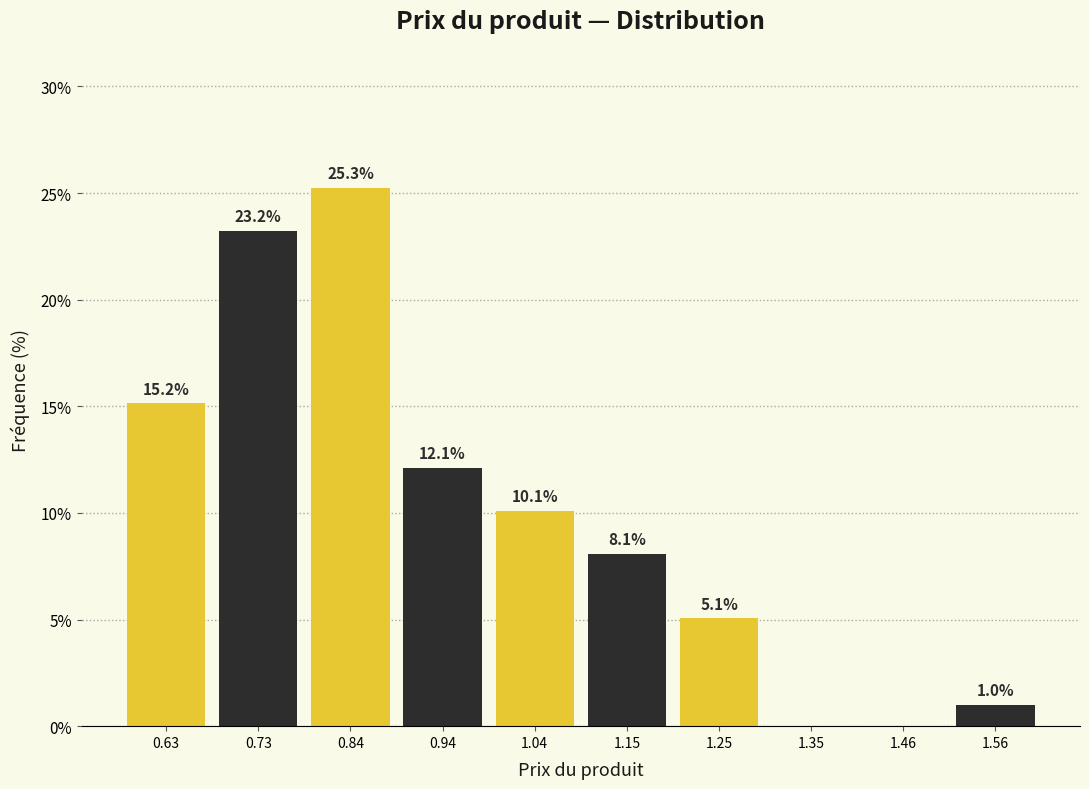

Which range on the x-axis has the tallest bar?

0.78 to 0.88